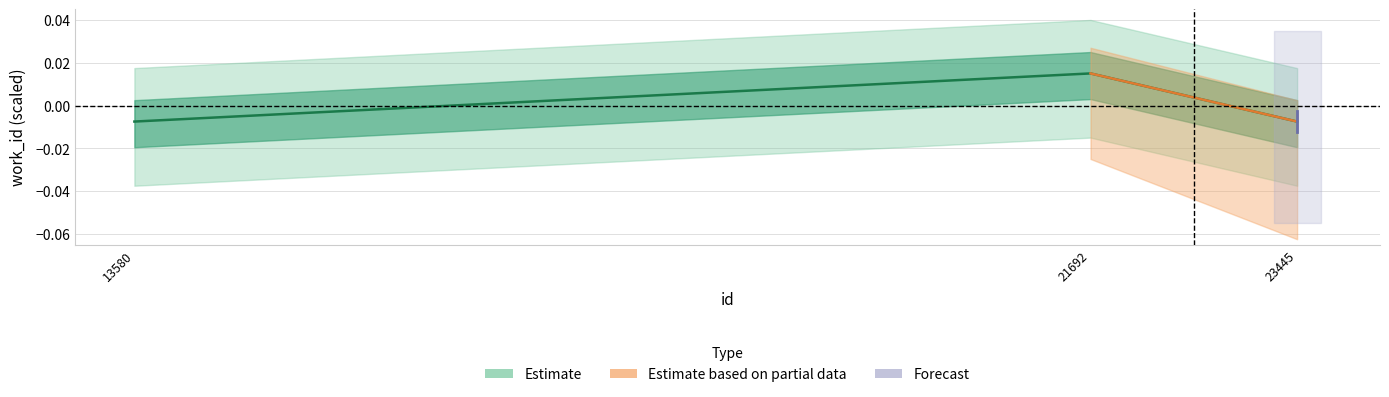

At which label does the data first exceed 0?

21692